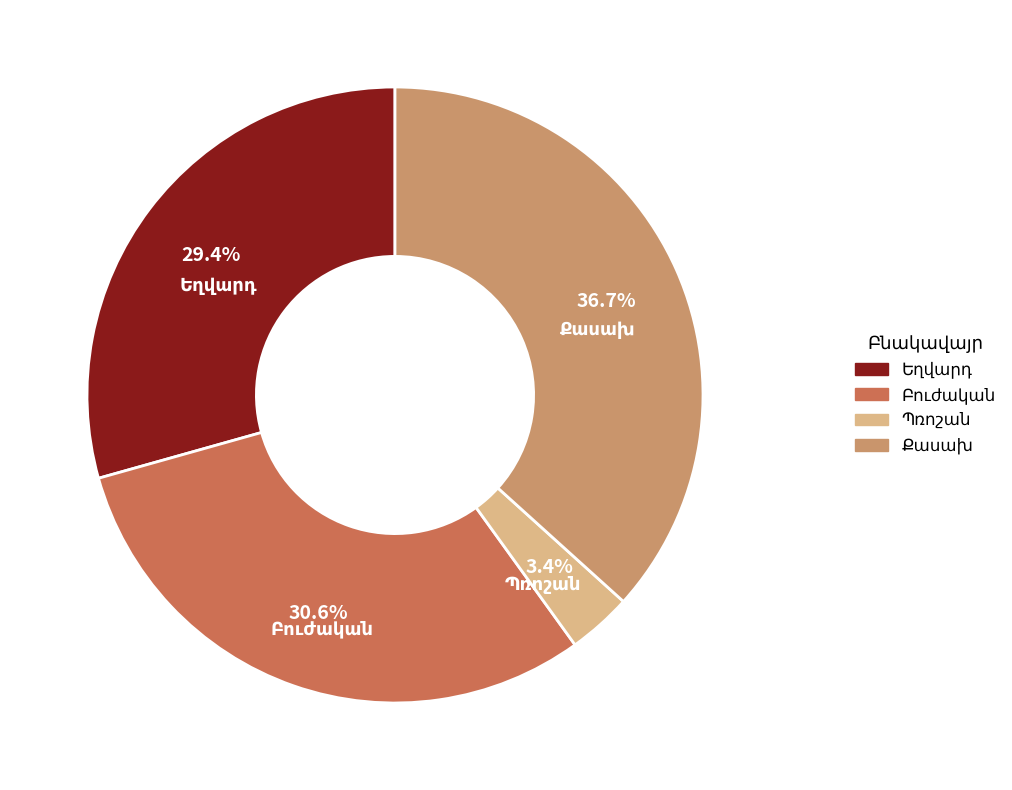

Is there a majority slice in this chart?

No